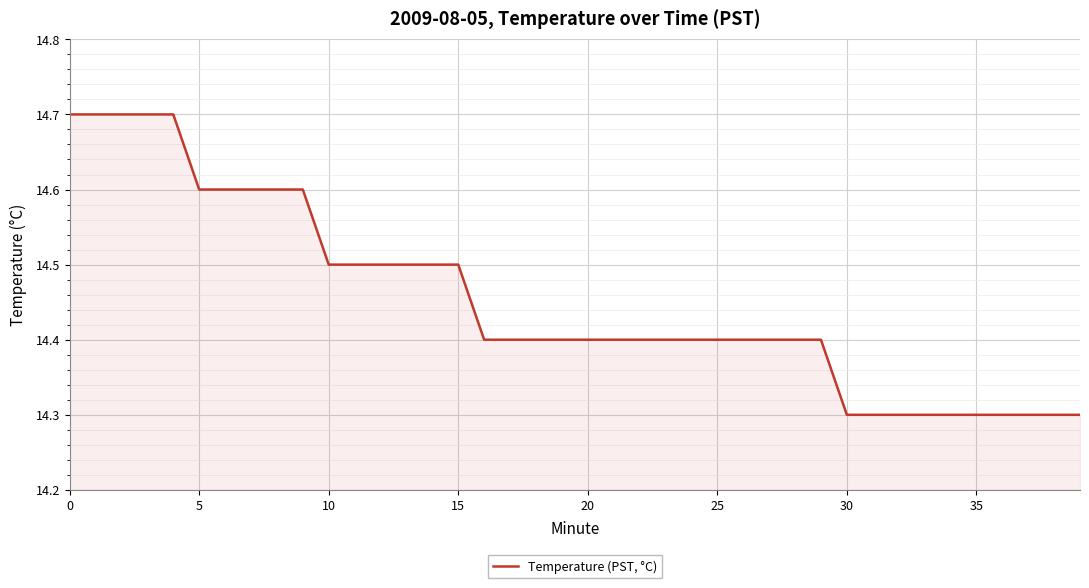

Reading left to right, list all the values displayed in this chart.

14.7	14.7	14.7	14.7	14.7	14.6	14.6	14.6	14.6	14.6	14.5	14.5	14.5	14.5	14.5	14.5	14.4	14.4	14.4	14.4	14.4	14.4	14.4	14.4	14.4	14.4	14.4	14.4	14.4	14.4	14.3	14.3	14.3	14.3	14.3	14.3	14.3	14.3	14.3	14.3